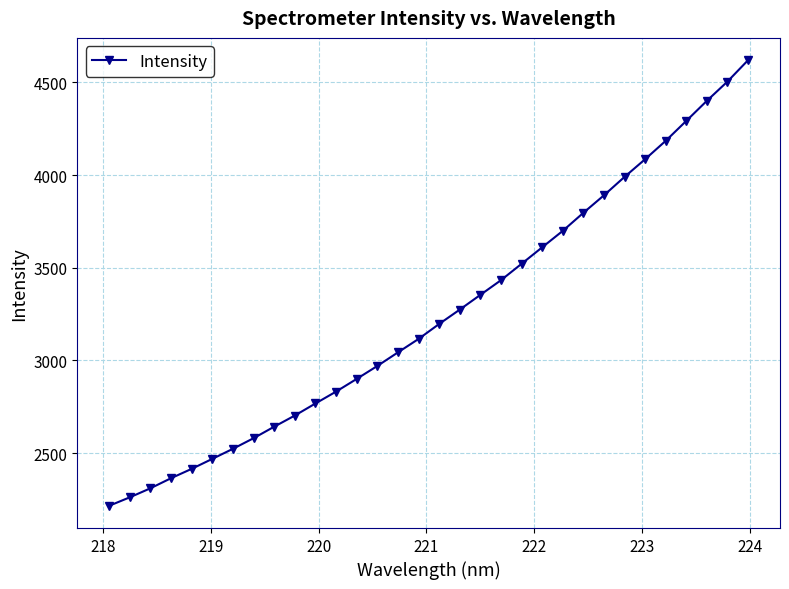

How many lines are shown in the chart?

1